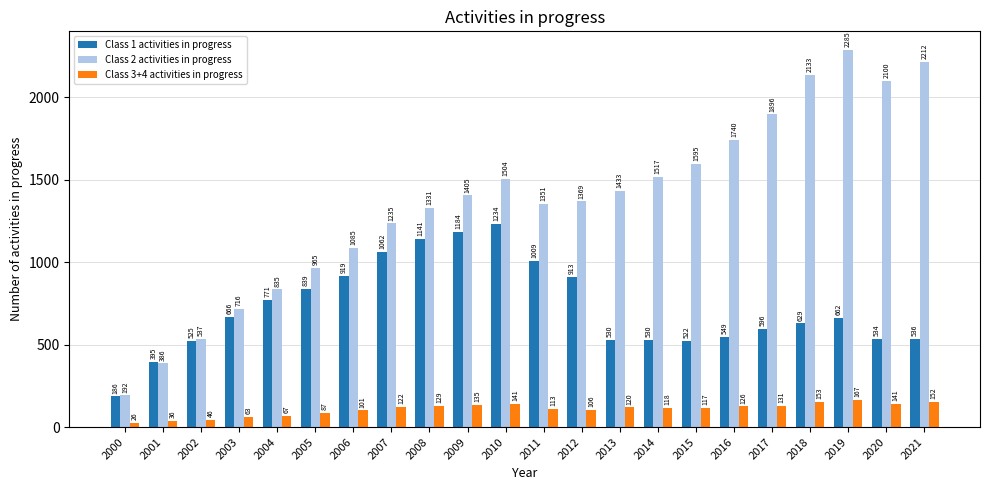

Which series changed the most between 2003 and 2018?

Class 2 activities in progress